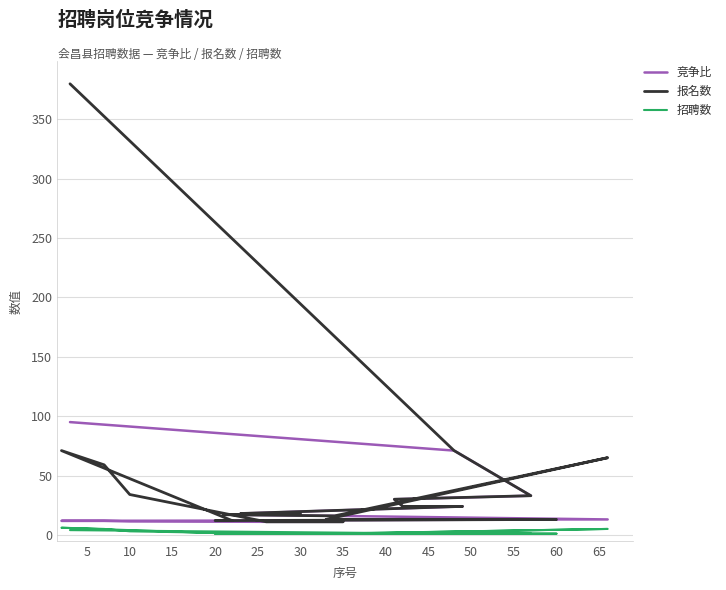

In 报名数, how many points are lower than both neighbors (excluding endpoints)?

1